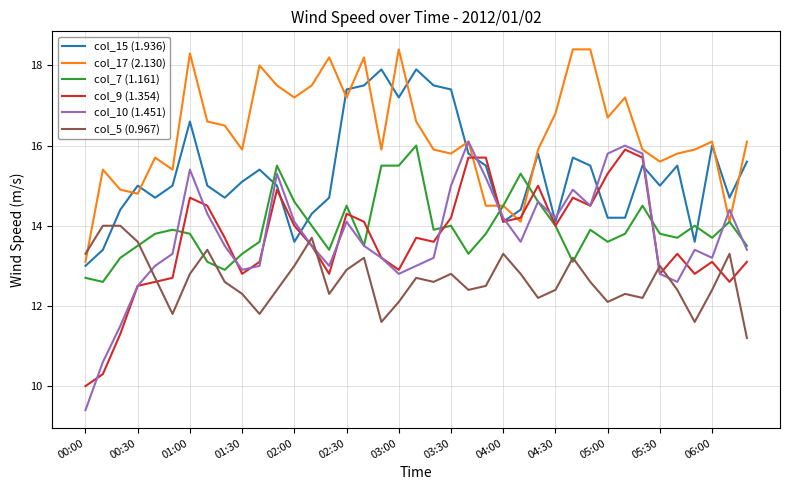

What is the minimum value shown in the chart?

9.4